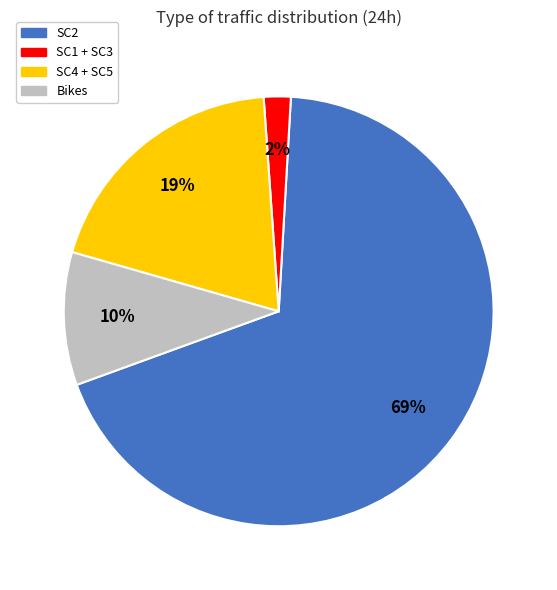

To the nearest percent, what is the average slice percentage?

25%